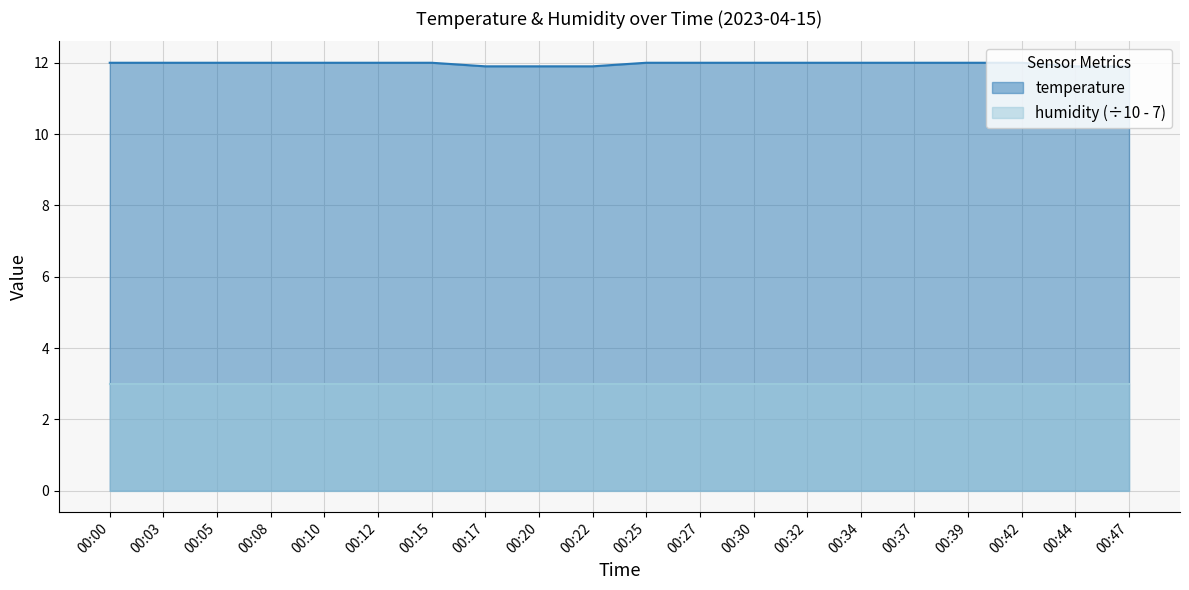

Reading left to right, what are all the values shown in this chart?

12.0	12.0	12.0	12.0	12.0	12.0	12.0	11.9	11.9	11.9	12.0	12.0	12.0	12.0	12.0	12.0	12.0	12.0	11.9	11.9